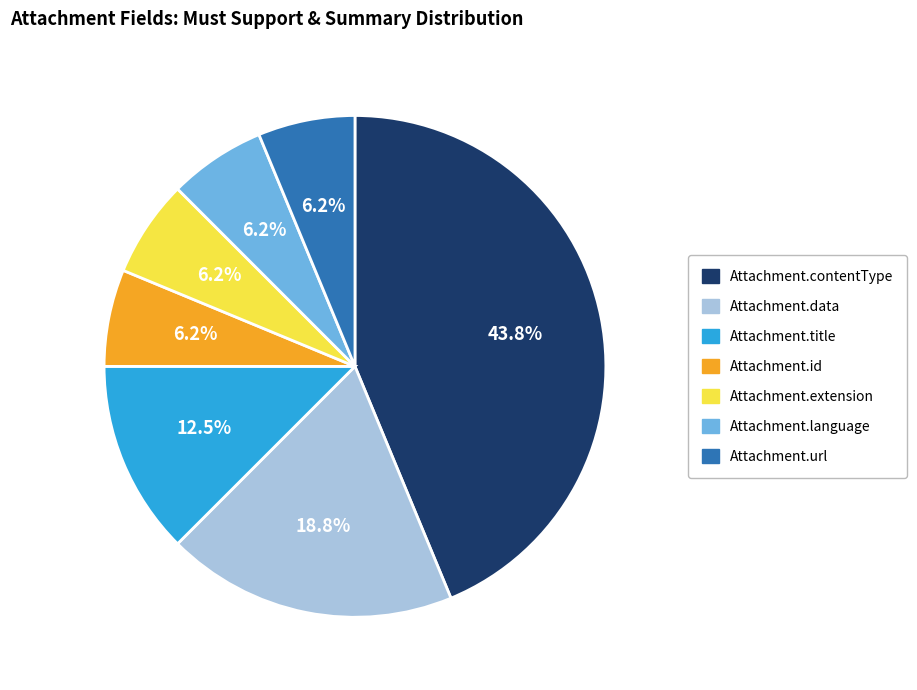

How many segments does this pie chart have?

7